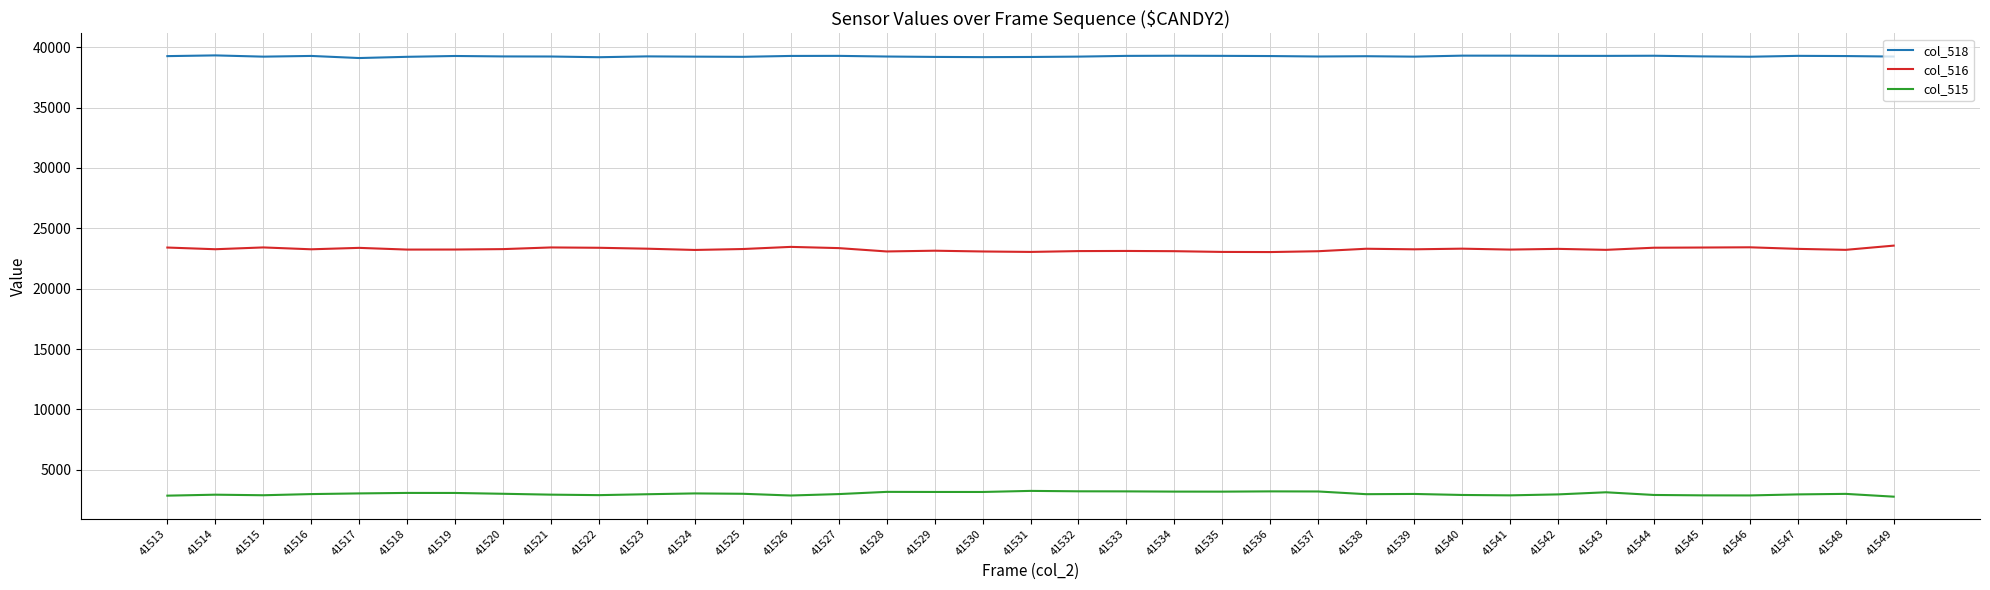

At 41530, list the series in order from smallest to largest.

col_515, col_516, col_518